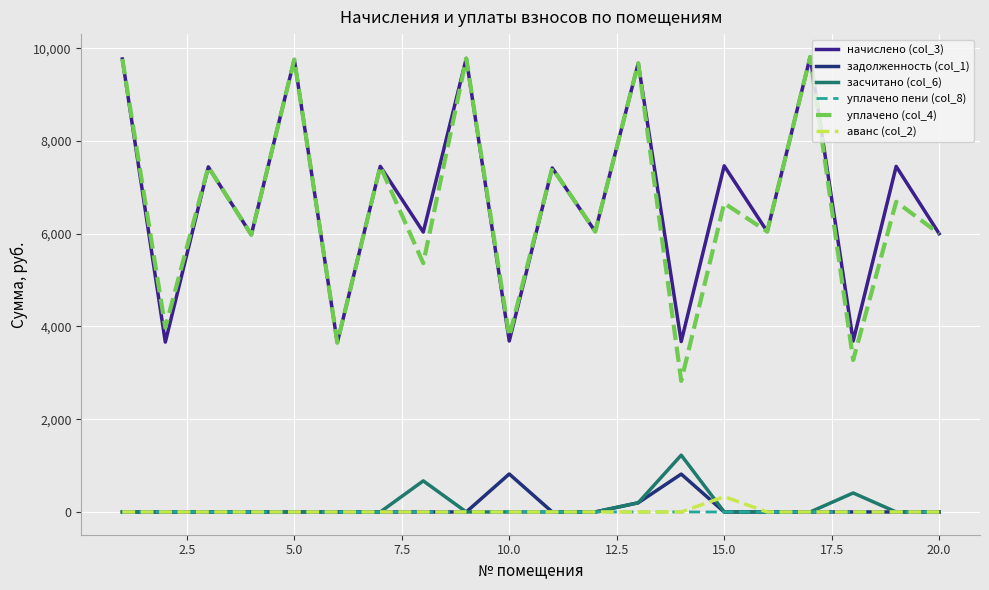

Which series has the largest total across all categories?

начислено (col_3)